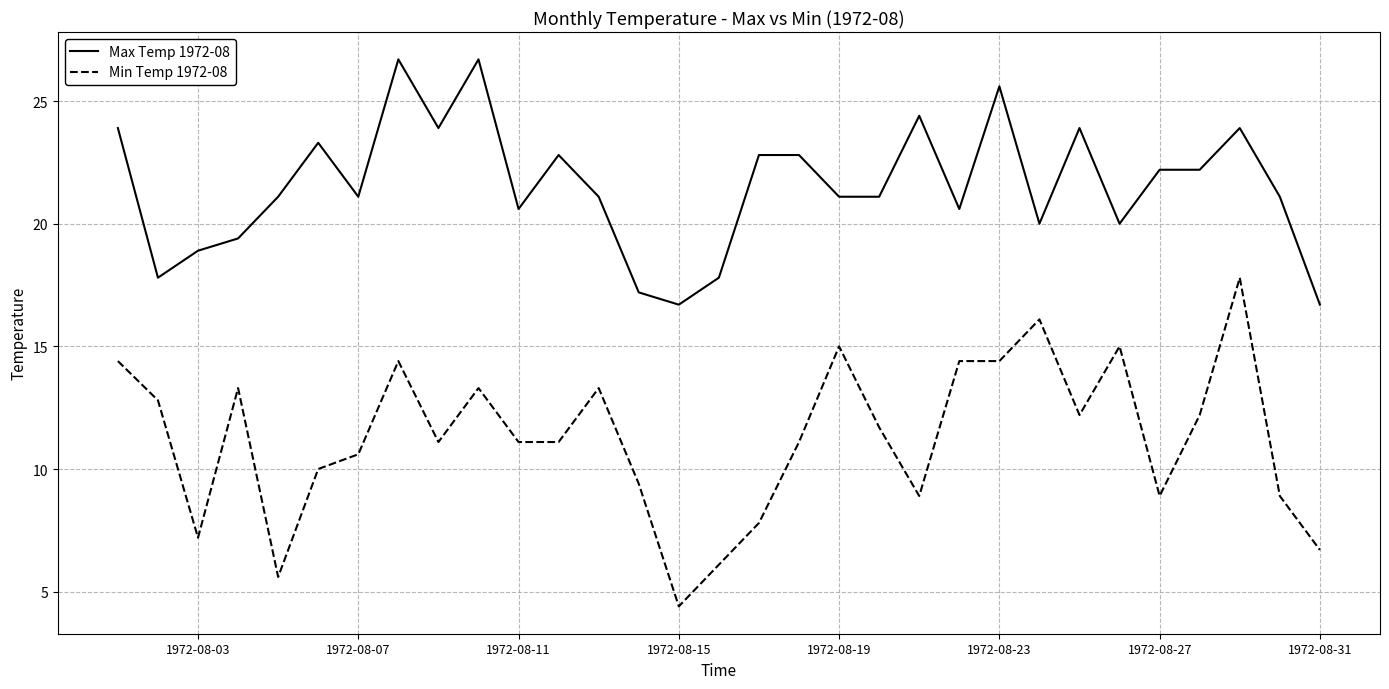

Which series has the largest total across all categories?

Max Temp 1972-08